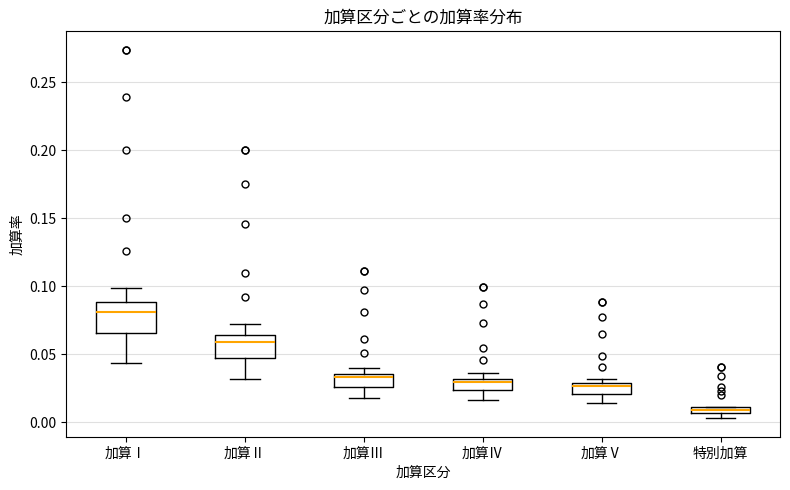

Comparing the boxes themselves (not the whiskers), which one is the tallest?

加算Ⅰ